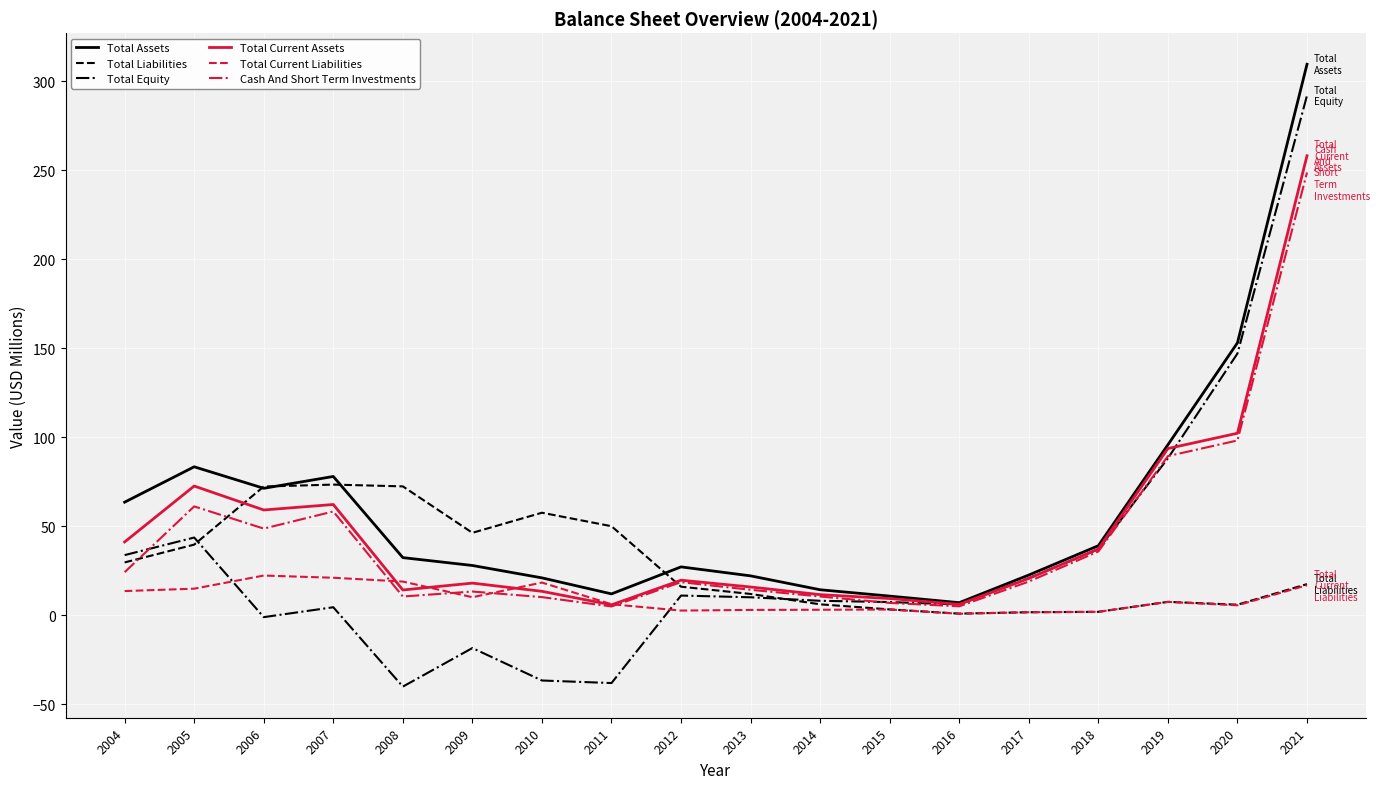

The Total Equity series shows -54.6 at 2011. True or false?

False